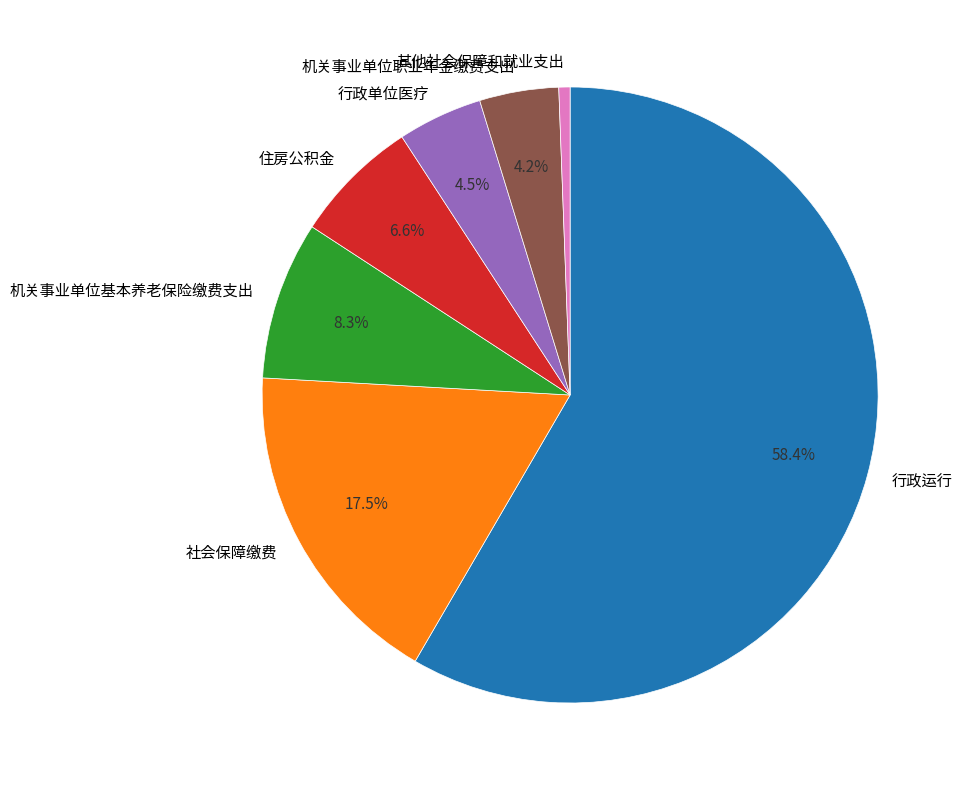

How many slices are in this pie chart?

7